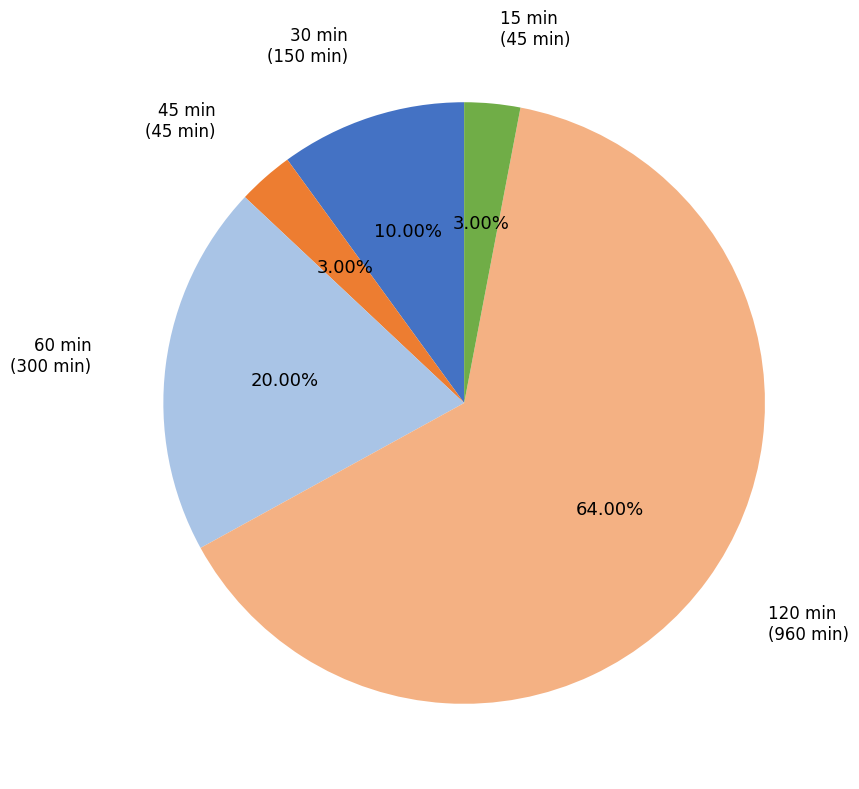

Does 120 min account for over 50% of the chart?

Yes